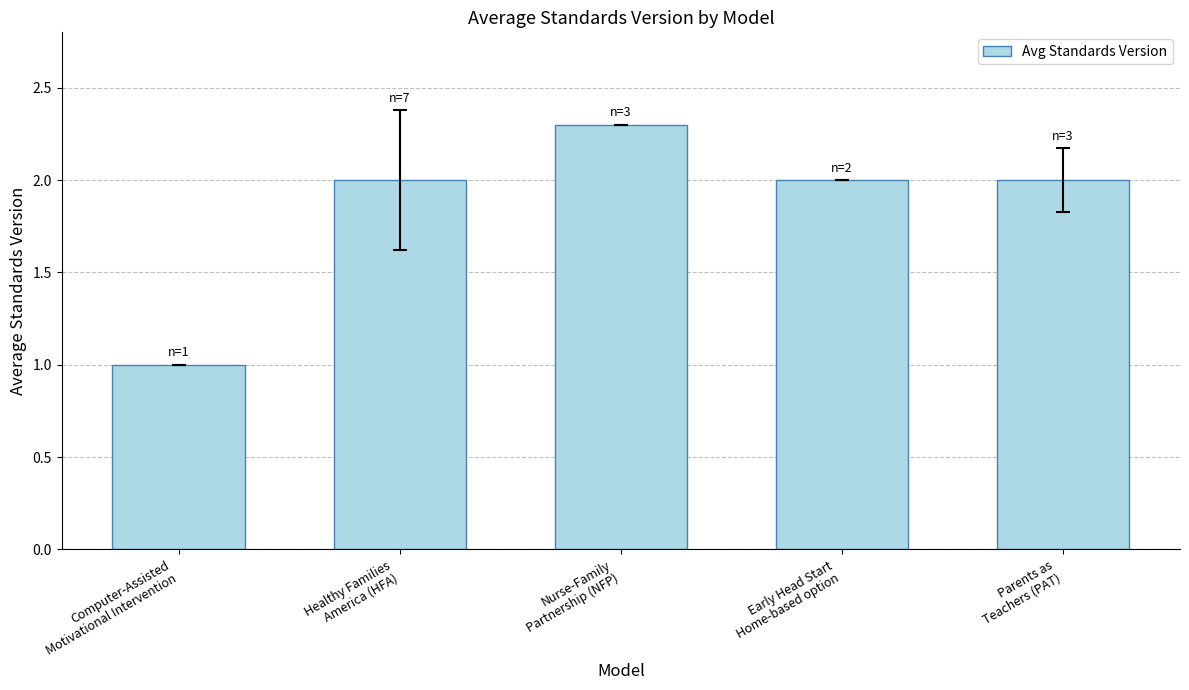

What is the approximate value at Healthy Families
America (HFA)?

2.0